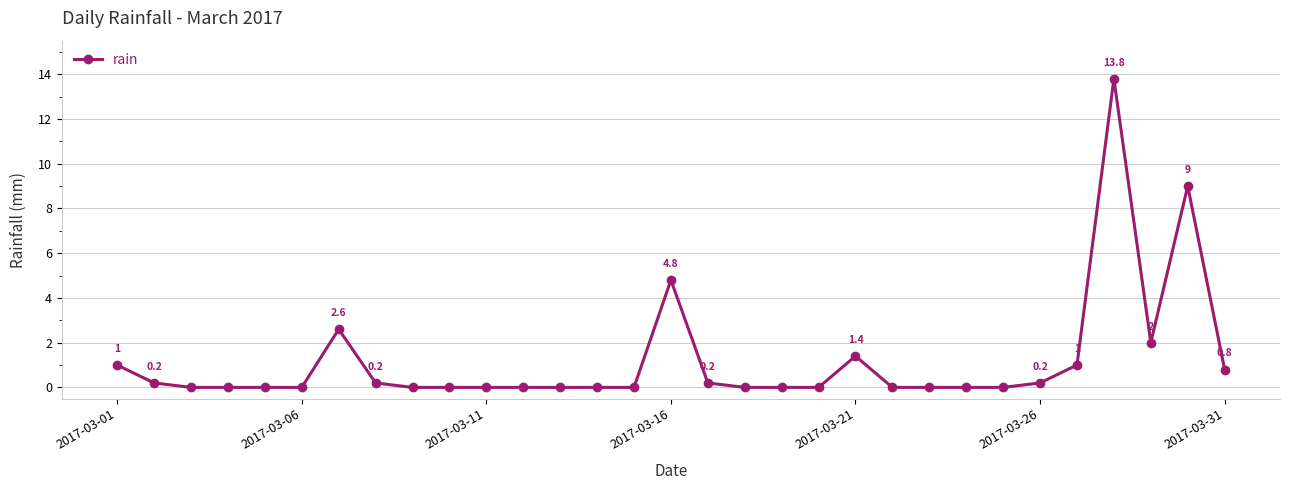

What is the difference between the maximum and second lowest values?

13.8